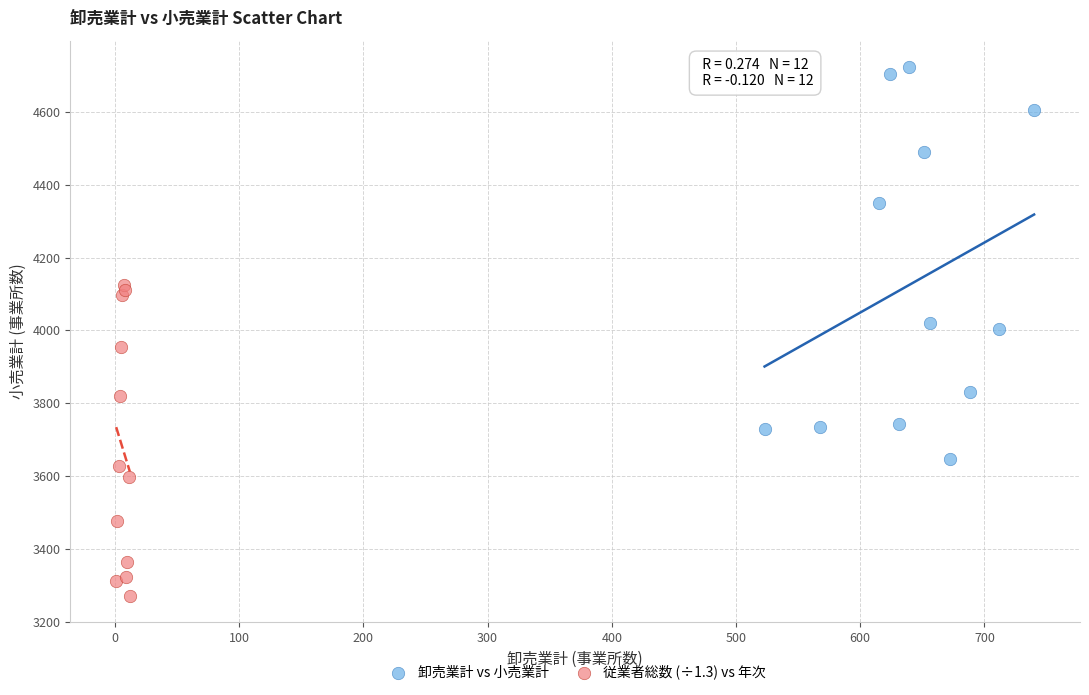

Which series contains the highest Y value?

卸売業計 vs 小売業計